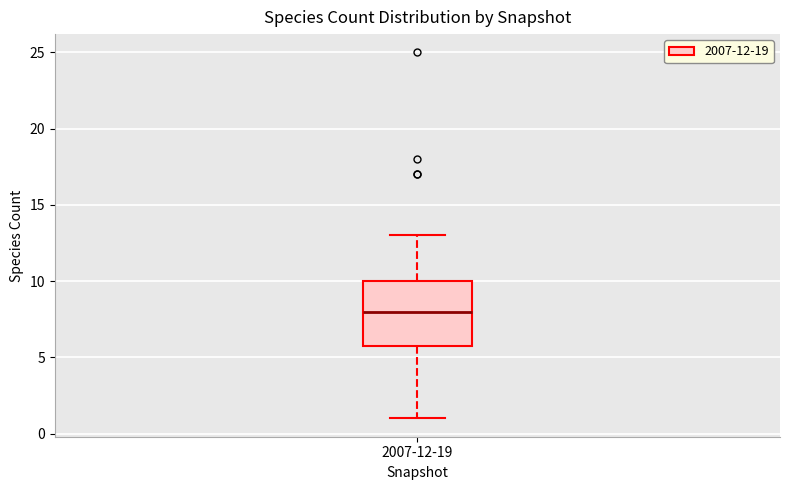

Where is the lower edge of the box for 2007-12-19 on the y-axis? The values are not printed on the chart, so give them approximately, as read against the axis.

6